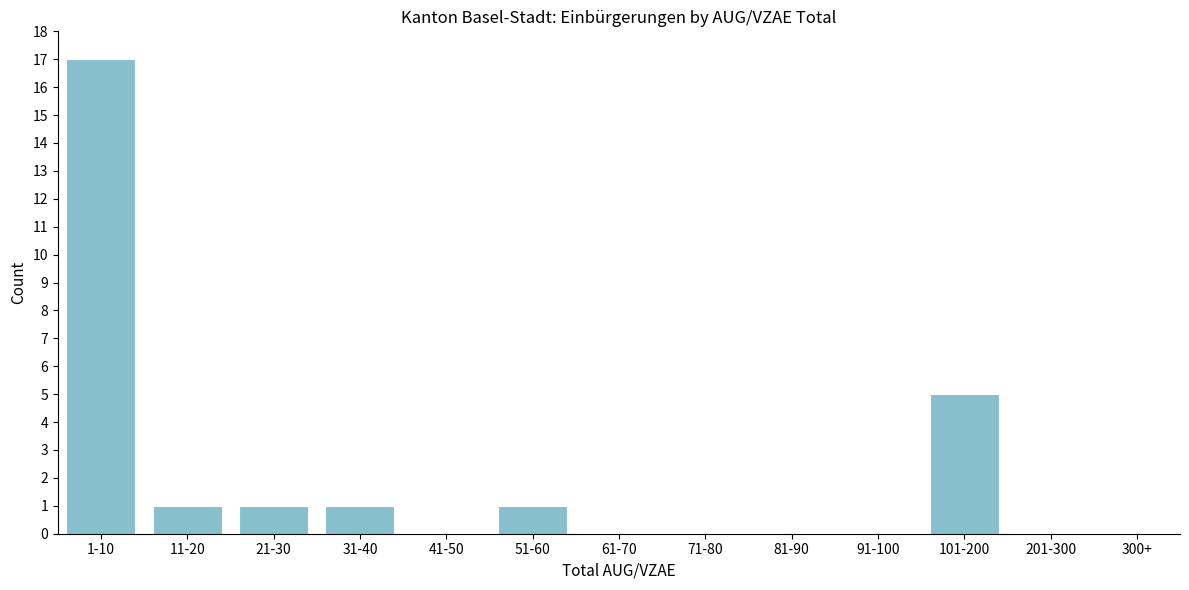

Reading left to right, list all the values displayed in this chart.

1-10=17	11-20=1	21-30=1	31-40=1	41-50=0	51-60=1	61-70=0	71-80=0	81-90=0	91-100=0	101-200=5	201-300=0